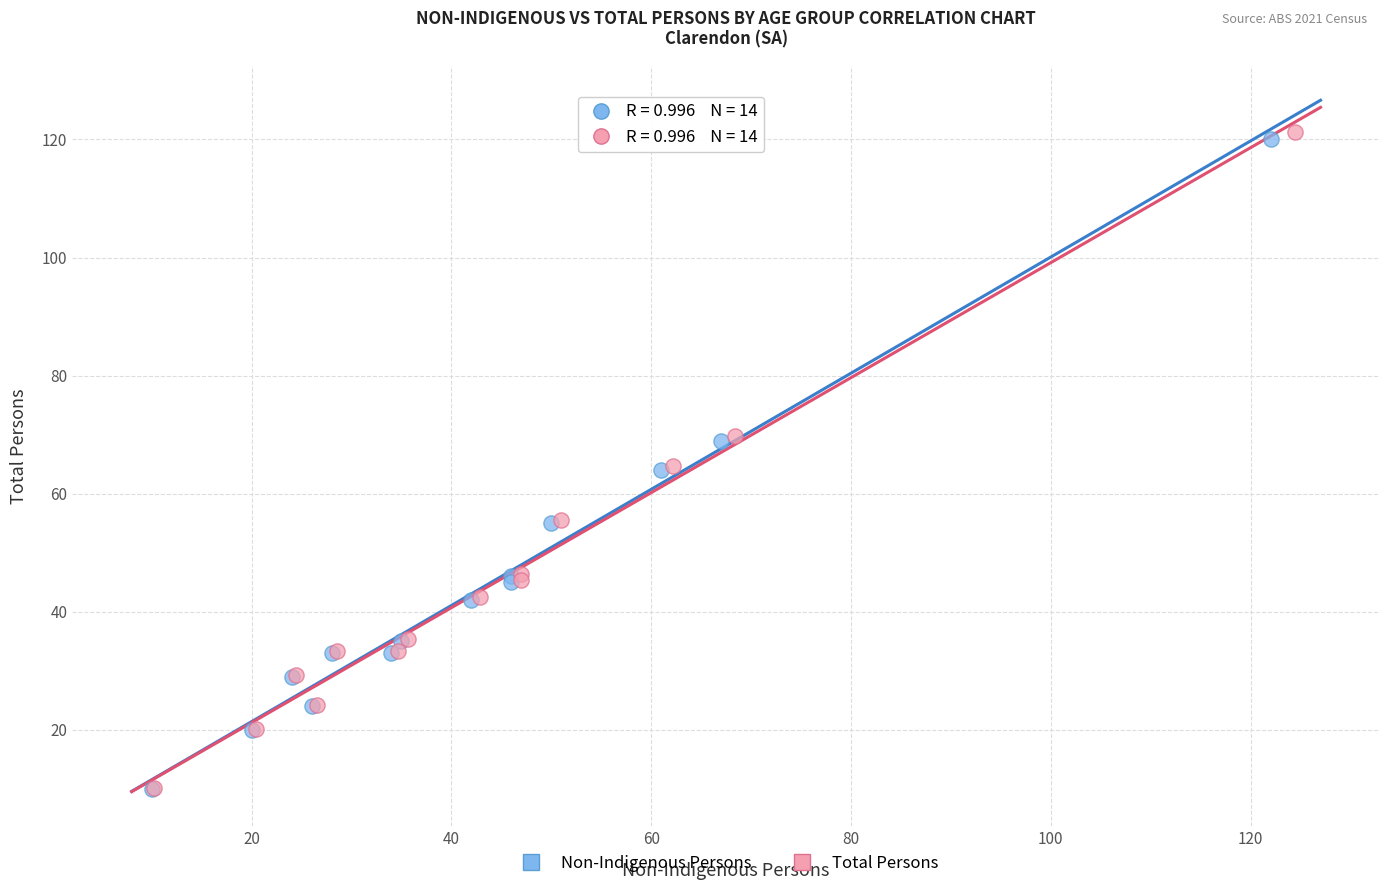

Which series has the largest Y range (max minus min)?

Total Persons